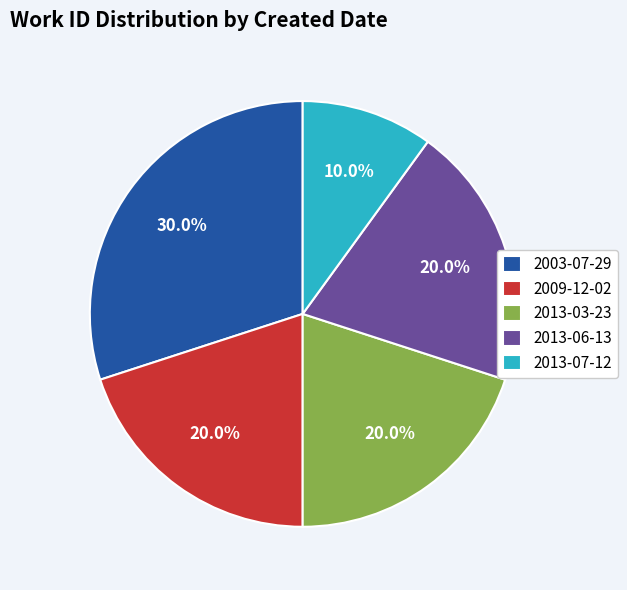

What is the ratio of the value at 2013-06-13 to the value at 2003-07-29?

0.7